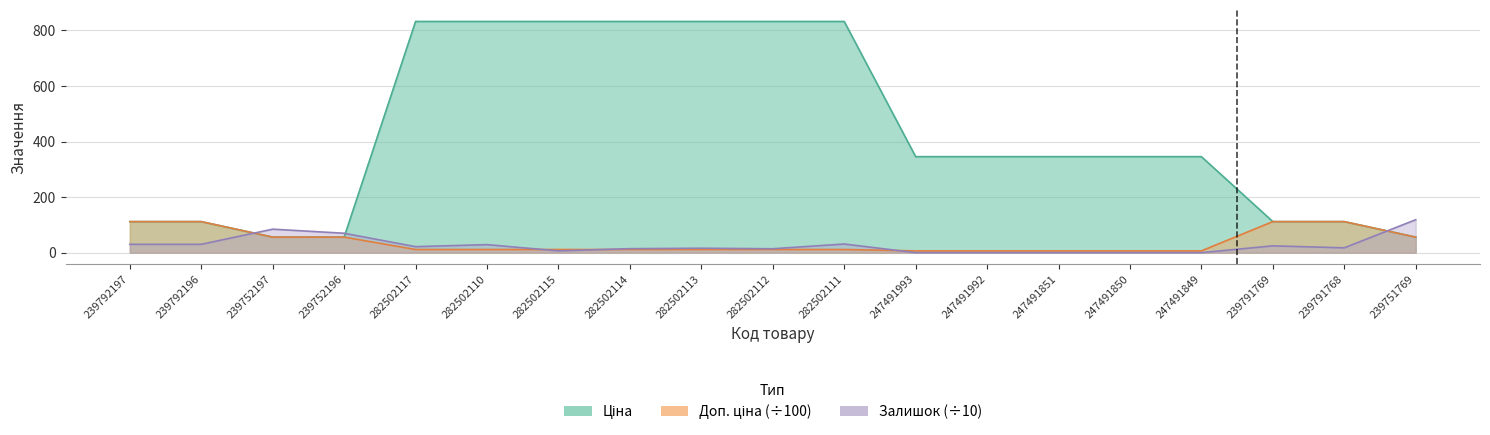

Reading left to right, what are all the values shown in this chart?

Ціна: 239792197=111.7	239792196=111.7	239752197=55.9	239752196=55.9	282502117=832.4	282502110=832.4	282502115=832.4	282502114=832.4	282502113=832.4	282502112=832.4	282502111=832.4	247491993=345.6	247491992=345.6	247491851=345.6	247491850=345.6	247491849=345.6	239791769=111.7	239791768=111.7	239751769=55.9
Доп. ціна: 239792197=111.7	239792196=111.7	239752197=55.9	239752196=55.9	282502117=11.3	282502110=11.3	282502115=11.3	282502114=11.3	282502113=11.3	282502112=11.3	282502111=11.3	247491993=6.3	247491992=6.3	247491851=6.3	247491850=6.3	247491849=6.3	239791769=111.7	239791768=111.7	239751769=55.9
Залишок: 239792197=30.0	239792196=30.0	239752197=84.5	239752196=69.8	282502117=21.5	282502110=28.8	282502115=6.3	282502114=14.3	282502113=15.9	282502112=14.0	282502111=31.0	247491993=0.0	247491992=0.0	247491851=0.0	247491850=0.0	247491849=0.0	239791769=24.4	239791768=17.3	239751769=118.5